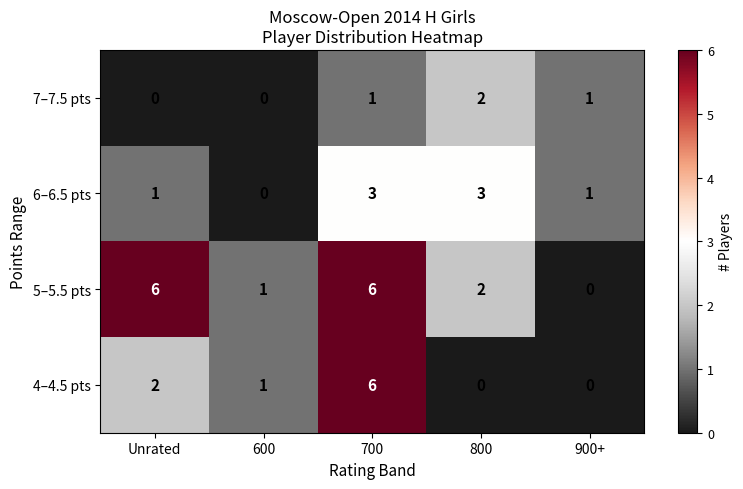

Reading left to right, transcribe all the data shown in this chart.

7–7.5 pts: Unrated=0	600=0	700=1	800=2	900+=1
6–6.5 pts: Unrated=1	600=0	700=3	800=3	900+=1
5–5.5 pts: Unrated=6	600=1	700=6	800=2	900+=0
4–4.5 pts: Unrated=2	600=1	700=6	800=0	900+=0